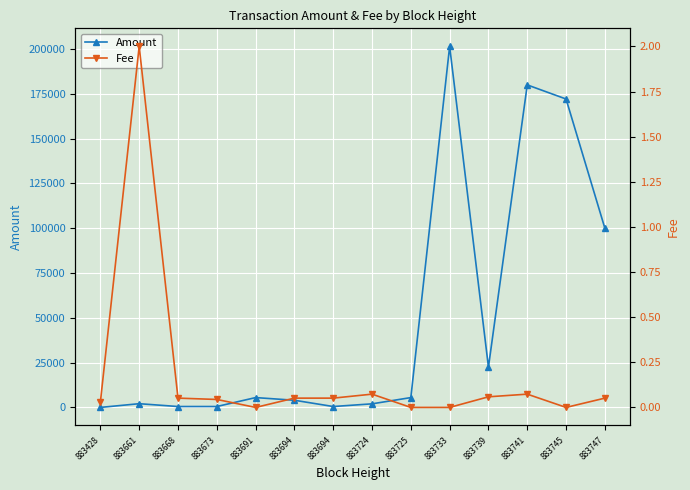

True or false: Fee and Amount intersect in this chart.

True